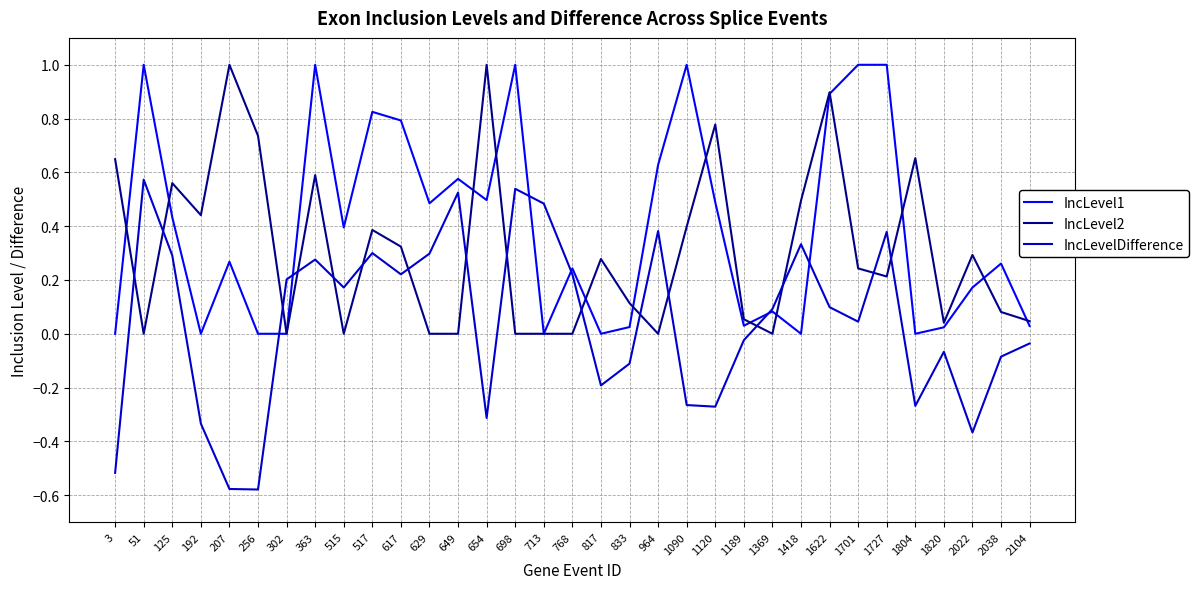

Rank the series at 1090 from highest to lowest value.

IncLevel1, IncLevel2, IncLevelDifference